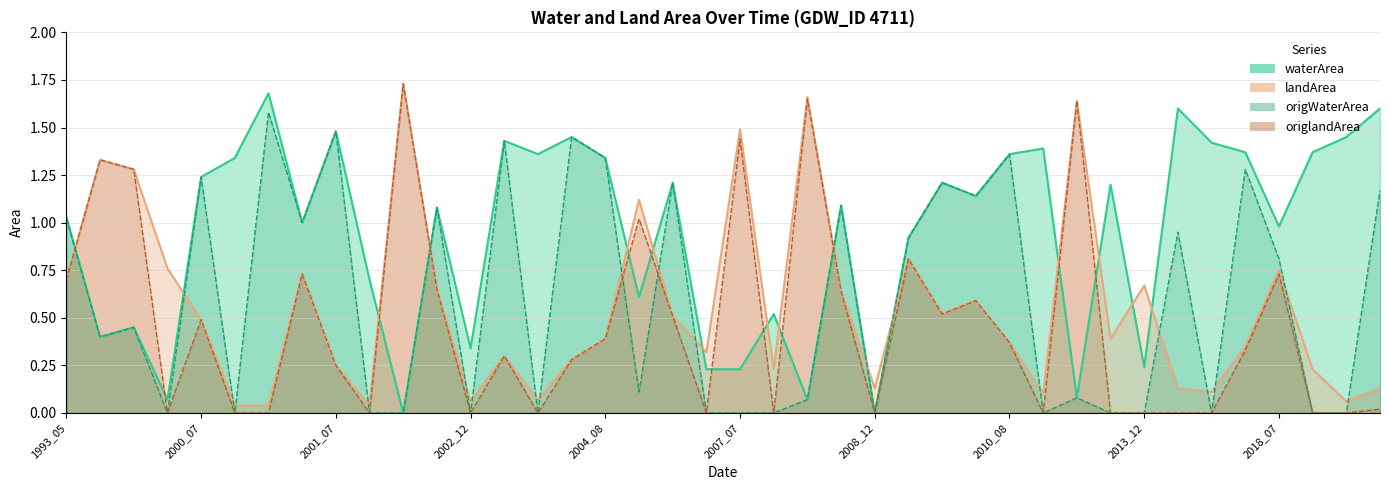

List the labels in order of origWaterArea value, largest first.

2001_02, 2001_07, 2004_07, 2003_09, 2010_08, 2004_08, 2018_04, 2000_07, 2006_09, 2009_08, 2021_02, 2009_09, 2008_06, 2002_08, 1993_05, 2001_05, 2014_02, 2009_06, 2018_07, 1996_08, 1994_07, 2006_05, 2011_08, 2008_05, 1999_12, 2000_12, 2001_12, 2002_07, 2002_12, 2003_12, 2006_12, 2007_07, 2007_12, 2008_12, 2010_12, 2012_12, 2013_12, 2015_12, 2019_12, 2020_12